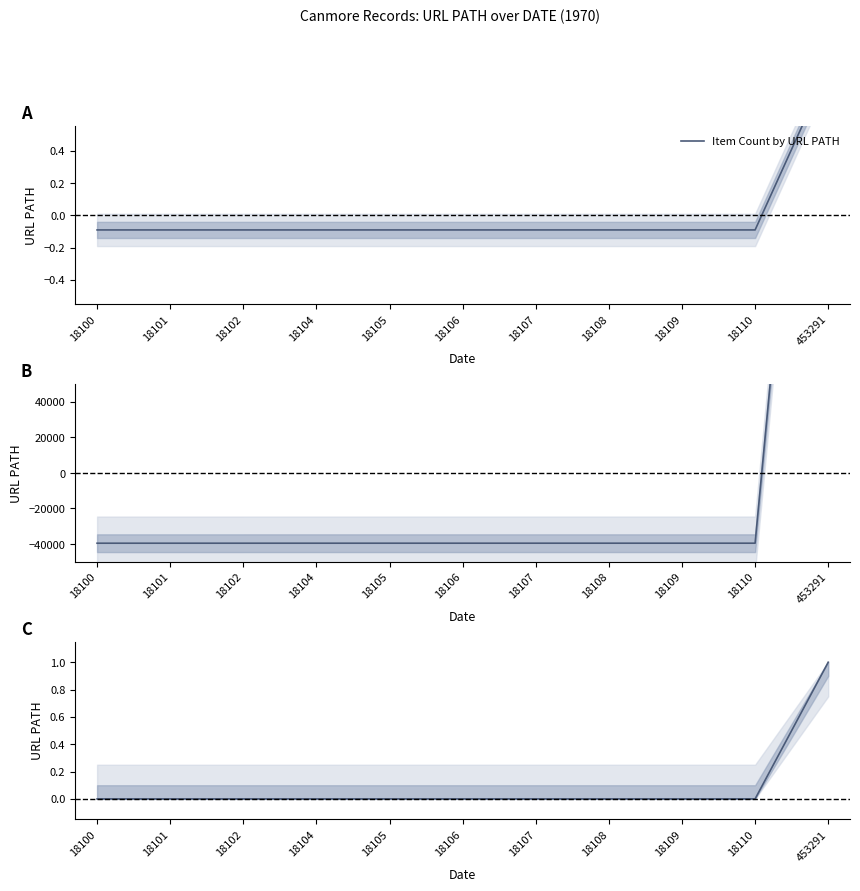

Which has a higher value, 18108 or 18104?

18108